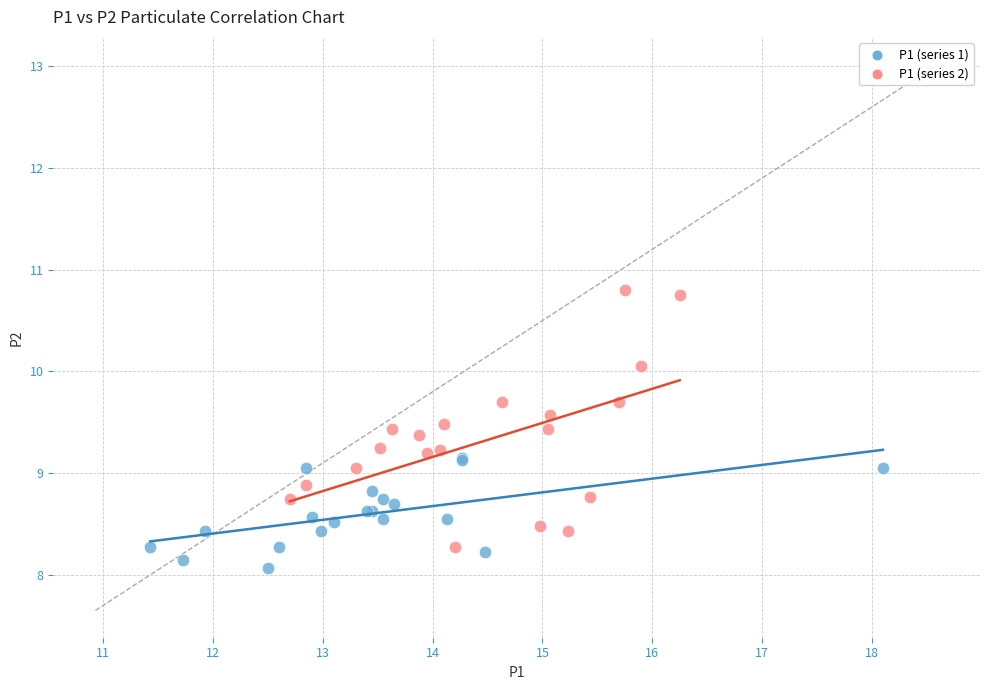

Which series contains the highest Y value?

P1 (series 2)